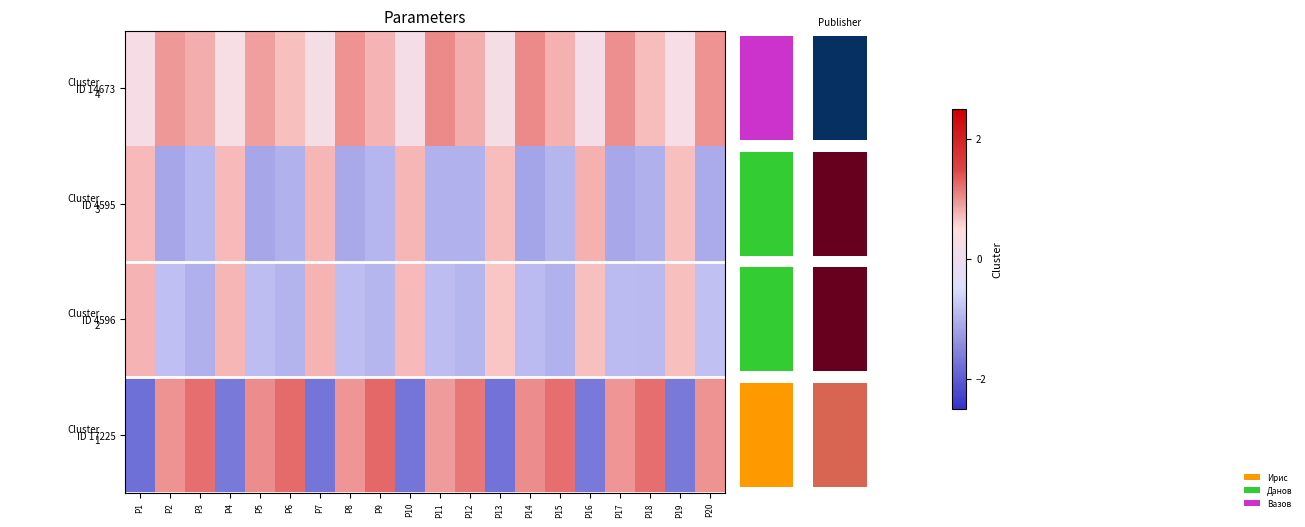

List the series in order of their peak value, highest first.

ID 17225, ID 14673, ID 4595, ID 4596